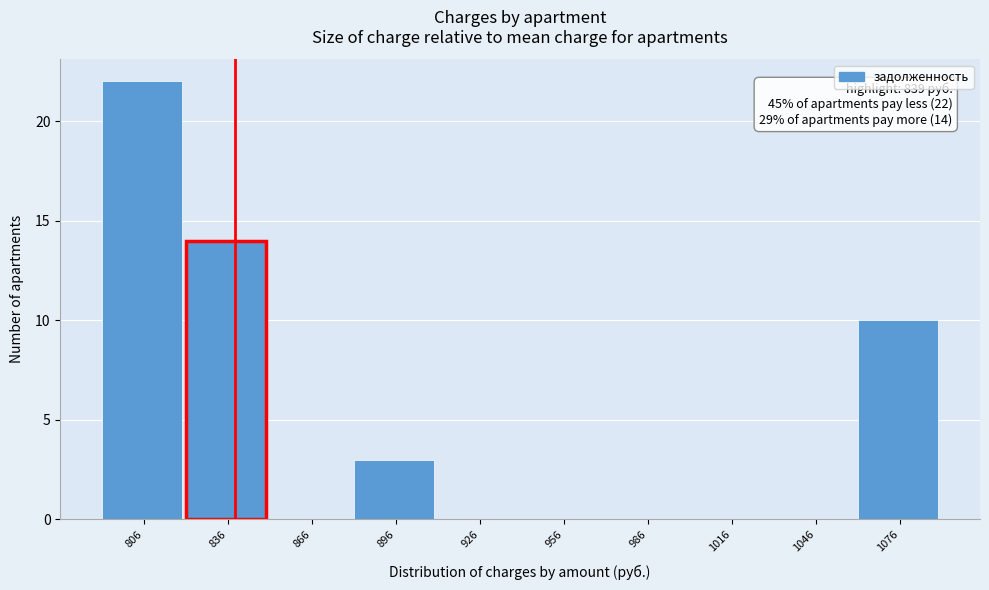

Which range on the x-axis has the tallest bar?

790 to 820